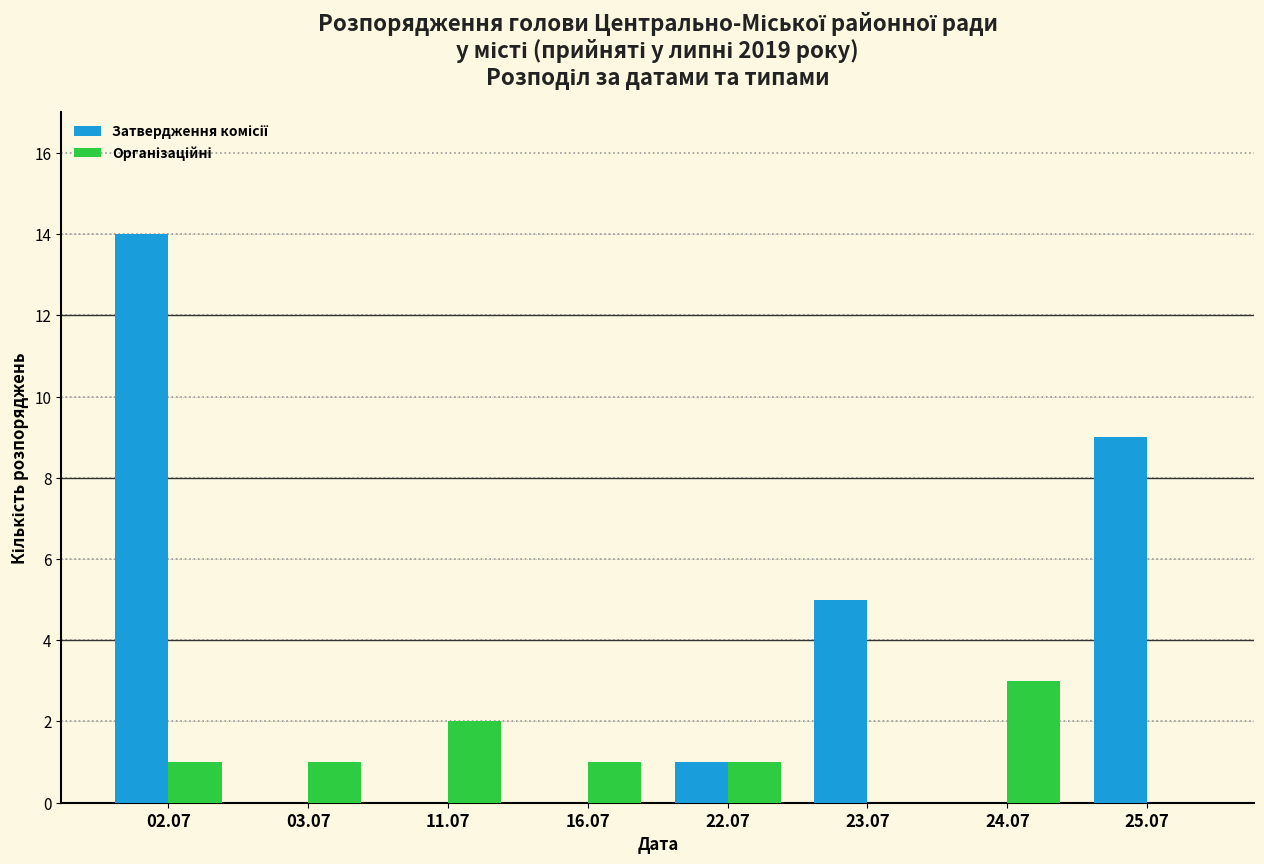

At which category is the sum across all series the highest?

02.07